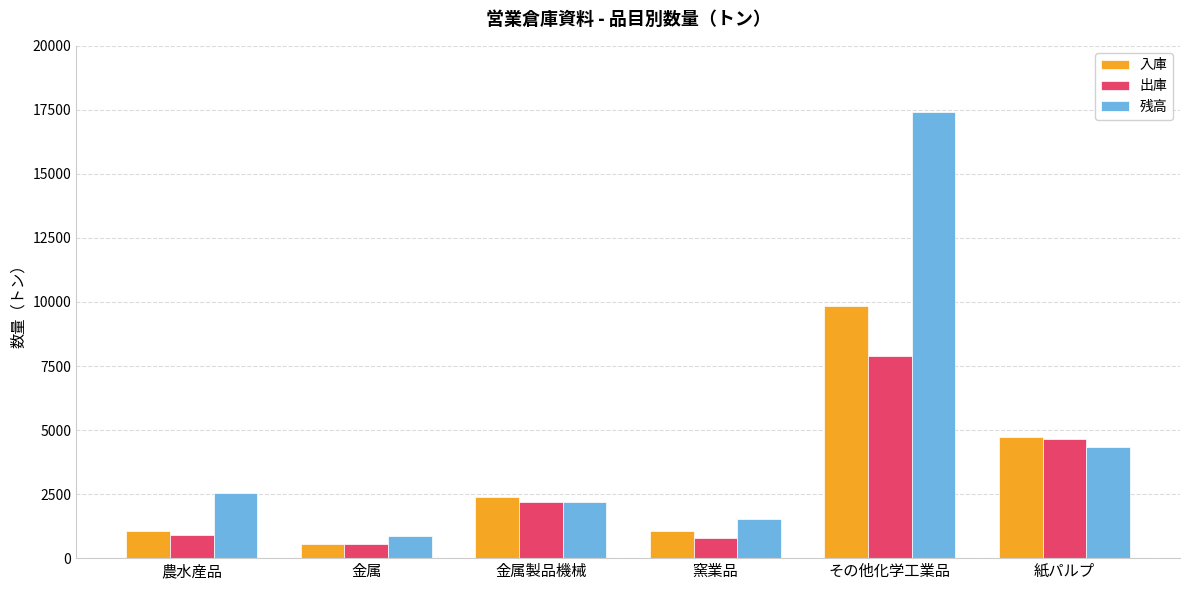

What position from the right is 紙パルプ?

1